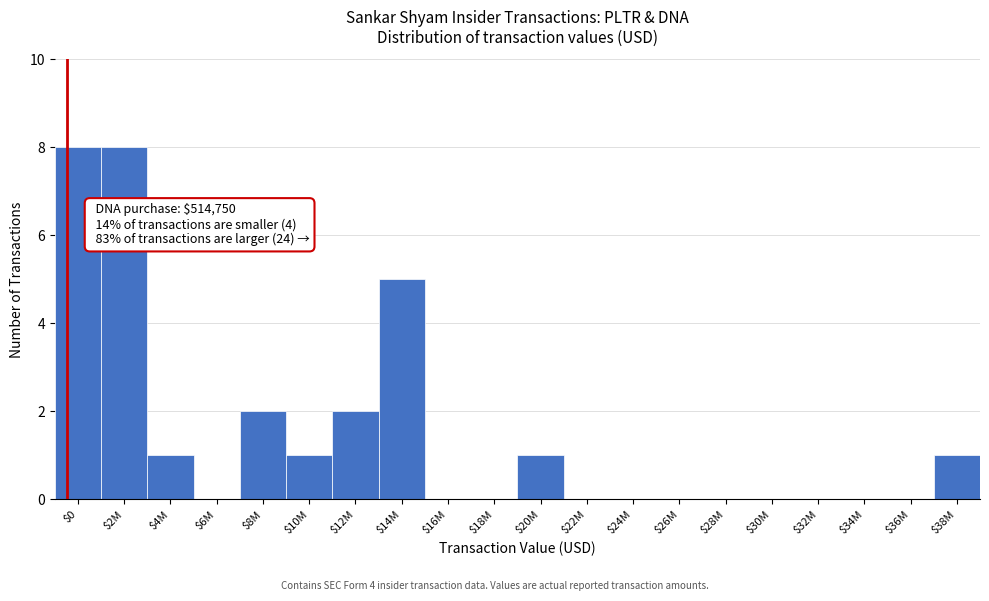

What is the maximum value shown in the chart?

8